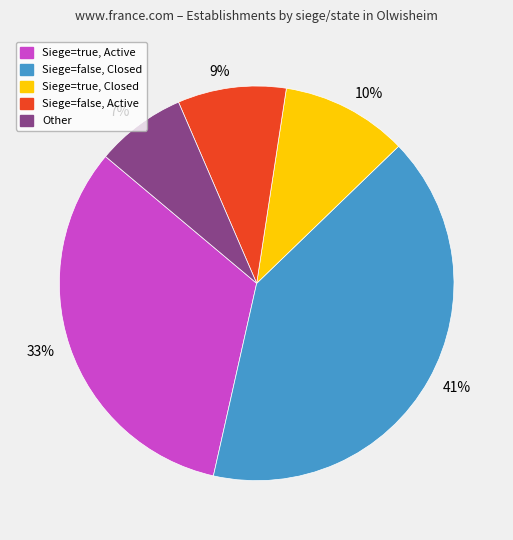

Rank the categories by value from highest to lowest.

41%, 33%, 10%, 9%, 7%